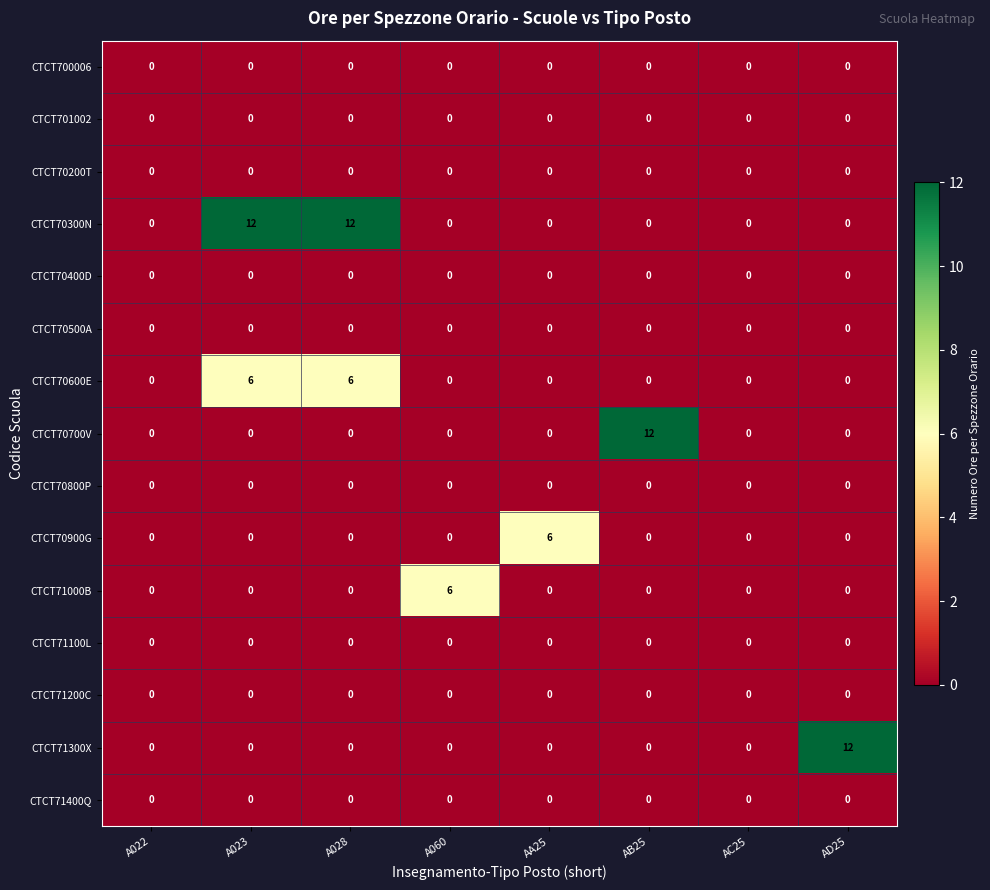

Which series changed the most between AA25 and AD25?

CTCT71300X